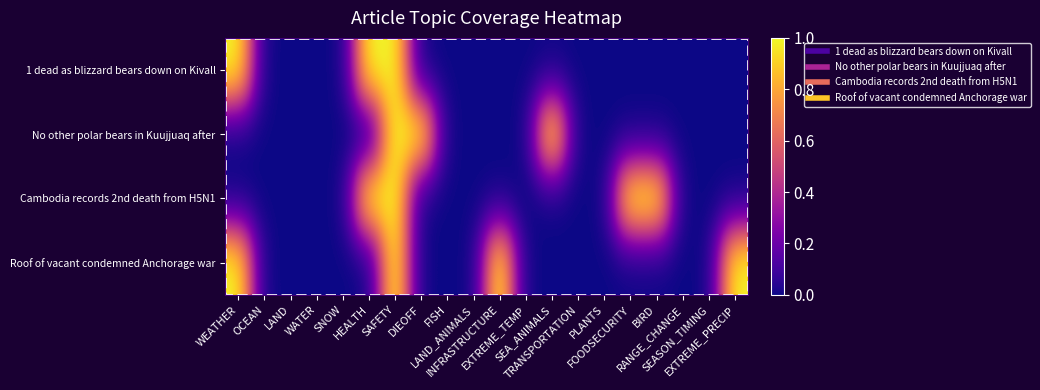

Reading left to right, extract all data points from this chart.

1 dead as blizzard bears down on Kivall: WEATHER=1	OCEAN=0	LAND=0	WATER=0	SNOW=0	HEALTH=1	SAFETY=1	DIEOFF=0	FISH=0	LAND_ANIMALS=0	INFRASTRUCTURE=0	EXTREME_TEMP=0	SEA_ANIMALS=0	TRANSPORTATION=0	PLANTS=0	FOODSECURITY=0	BIRD=0	RANGE_CHANGE=0	SEASON_TIMING=0	EXTREME_PRECIP=0
No other polar bears in Kuujjuaq after: WEATHER=0	OCEAN=0	LAND=0	WATER=0	SNOW=0	HEALTH=0	SAFETY=1	DIEOFF=1	FISH=0	LAND_ANIMALS=0	INFRASTRUCTURE=0	EXTREME_TEMP=0	SEA_ANIMALS=1	TRANSPORTATION=0	PLANTS=0	FOODSECURITY=0	BIRD=0	RANGE_CHANGE=0	SEASON_TIMING=0	EXTREME_PRECIP=0
Cambodia records 2nd death from H5N1: WEATHER=0	OCEAN=0	LAND=0	WATER=0	SNOW=0	HEALTH=1	SAFETY=1	DIEOFF=0	FISH=0	LAND_ANIMALS=0	INFRASTRUCTURE=0	EXTREME_TEMP=0	SEA_ANIMALS=0	TRANSPORTATION=0	PLANTS=0	FOODSECURITY=1	BIRD=1	RANGE_CHANGE=0	SEASON_TIMING=0	EXTREME_PRECIP=0
Roof of vacant condemned Anchorage war: WEATHER=1	OCEAN=0	LAND=0	WATER=0	SNOW=0	HEALTH=0	SAFETY=1	DIEOFF=0	FISH=0	LAND_ANIMALS=0	INFRASTRUCTURE=1	EXTREME_TEMP=0	SEA_ANIMALS=0	TRANSPORTATION=0	PLANTS=0	FOODSECURITY=0	BIRD=0	RANGE_CHANGE=0	SEASON_TIMING=0	EXTREME_PRECIP=1